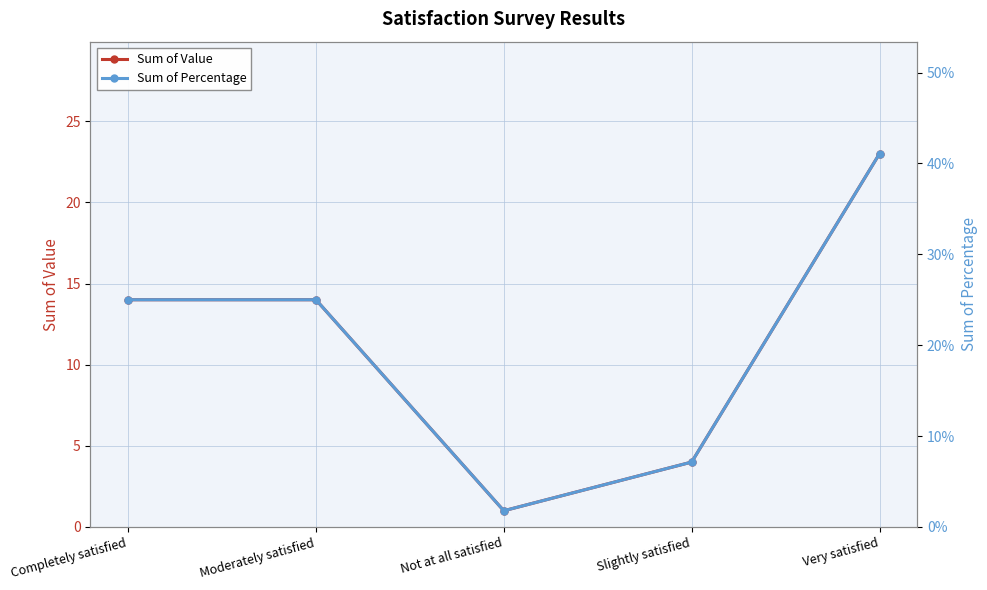

What is the value of the Sum of Value point at the 3rd from the left?

1